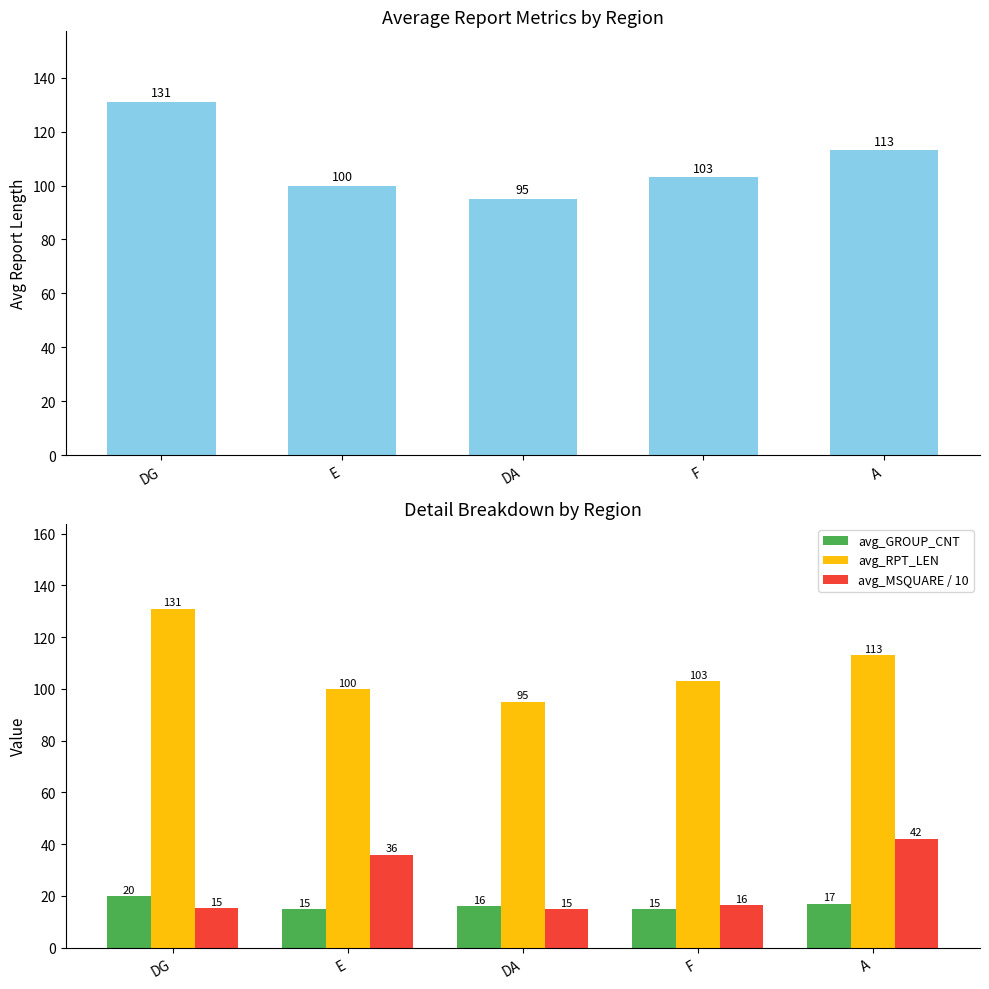

The value of avg_MSQUARE / 10 at F is 10.9. True or false?

False